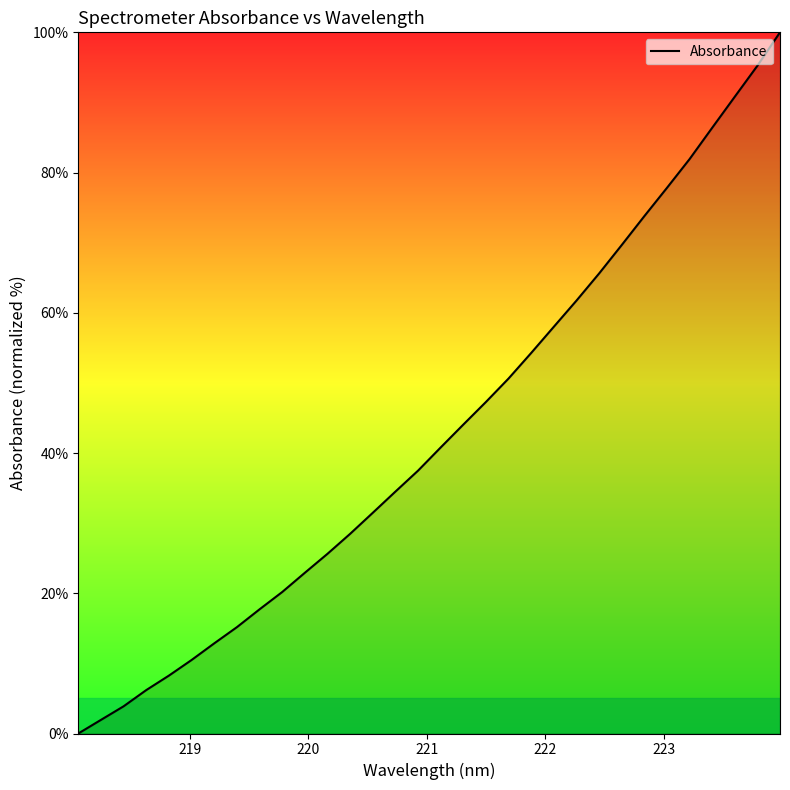

How many lines are shown in the chart?

1